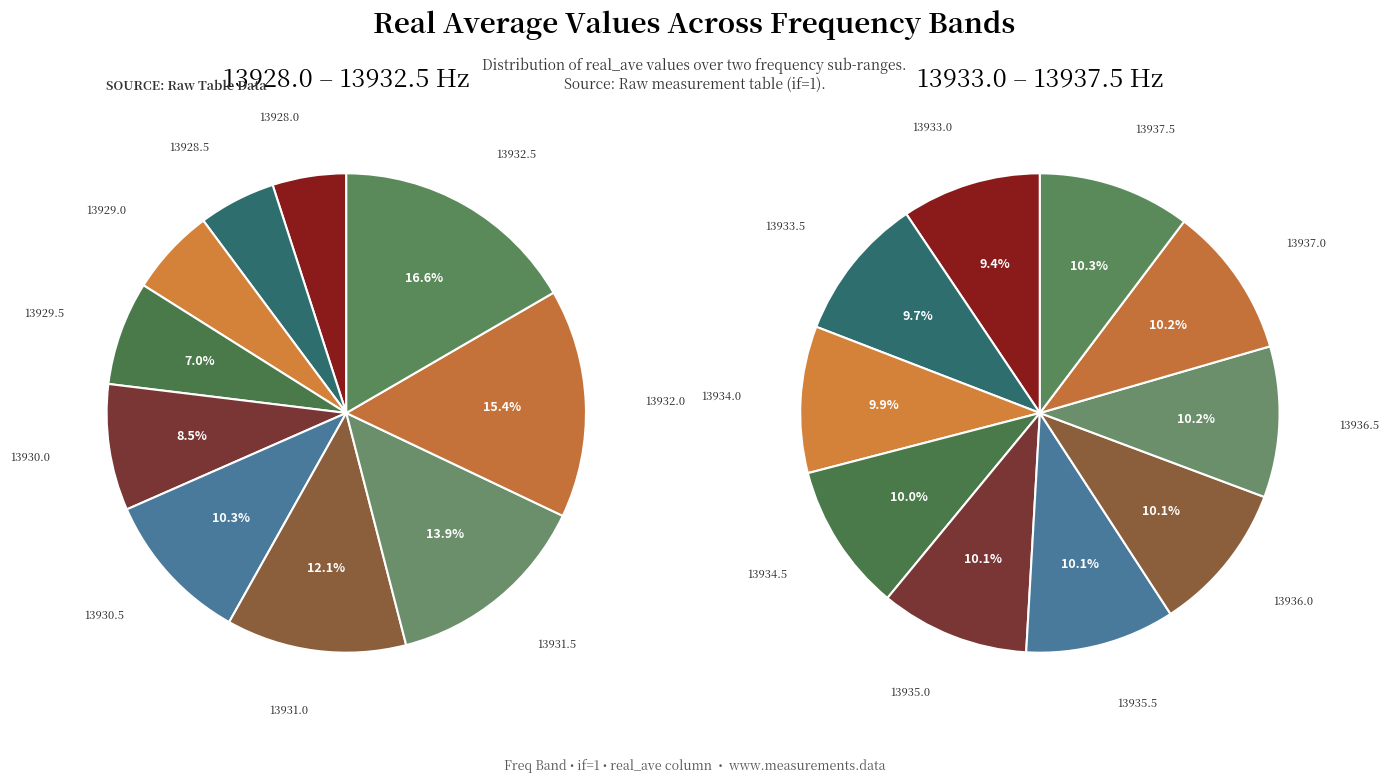

Between 13930.0 and 13934.0, which series saw the biggest shift?

real_ave